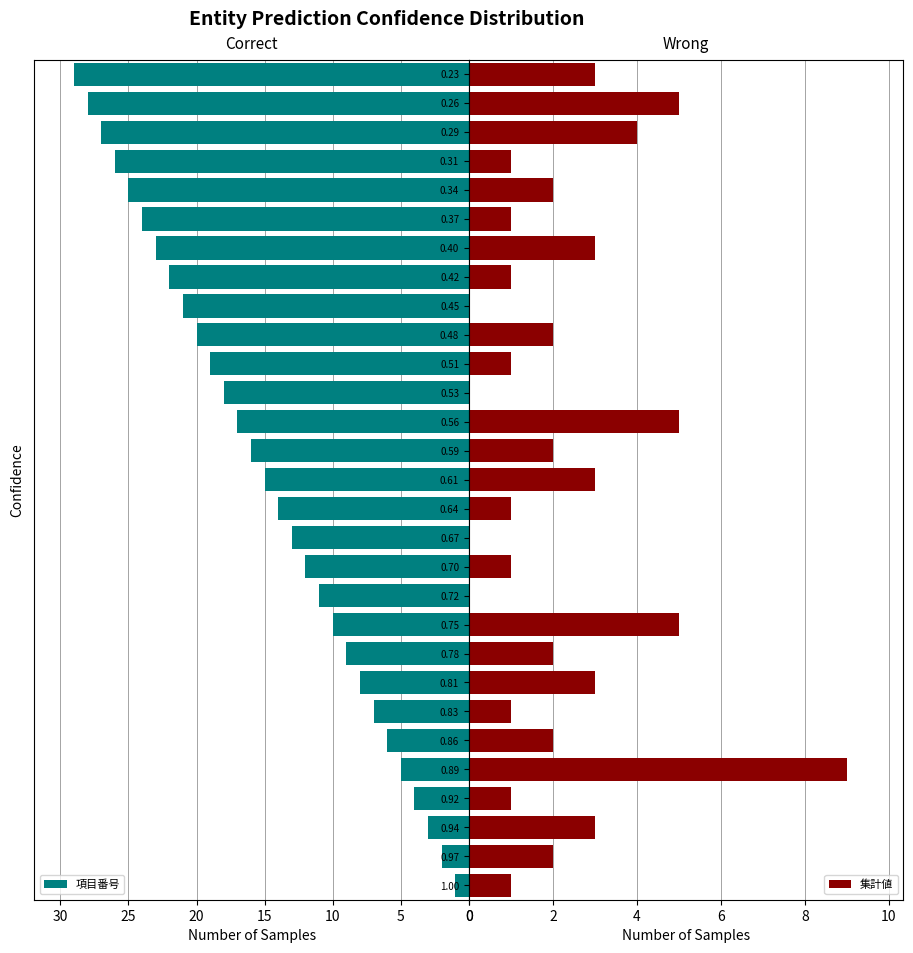

What is the average value of the 項目番号 series?

15